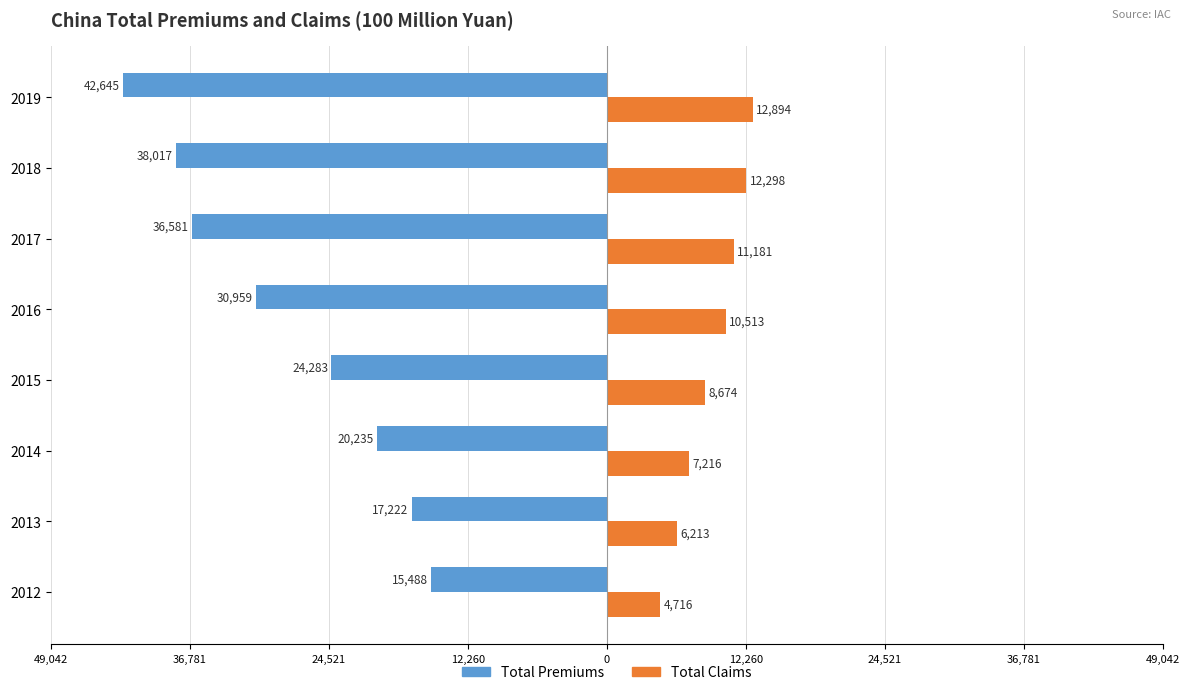

What are all the series names shown in the legend?

Total Premiums, Total Claims